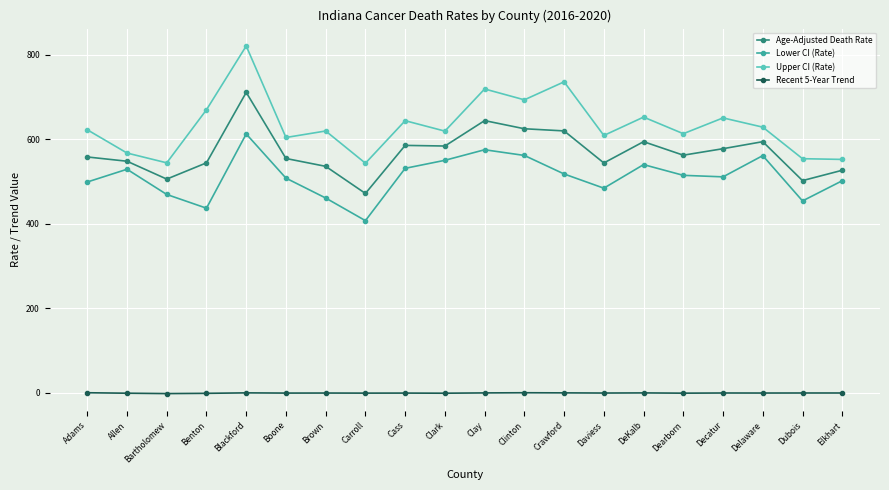

What is the label of the 9th point from the left?

Cass